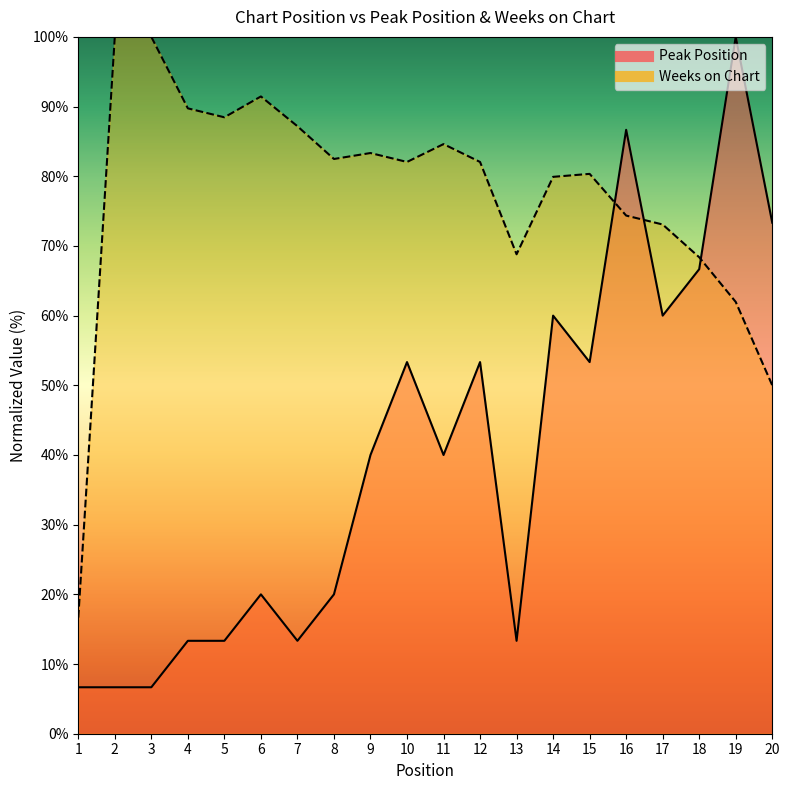

Reading right to left, list all the values displayed in this chart.

Peak Position: 73.3	100.0	66.7	60.0	86.7	53.3	60.0	13.3	53.3	40.0	53.3	40.0	20.0	13.3	20.0	13.3	13.3	6.7	6.7	6.7
Weeks on Chart: 50.0	62.0	68.4	73.1	74.4	80.3	79.9	68.8	82.1	84.6	82.1	83.3	82.5	87.2	91.5	88.5	89.7	100.0	100.0	16.7